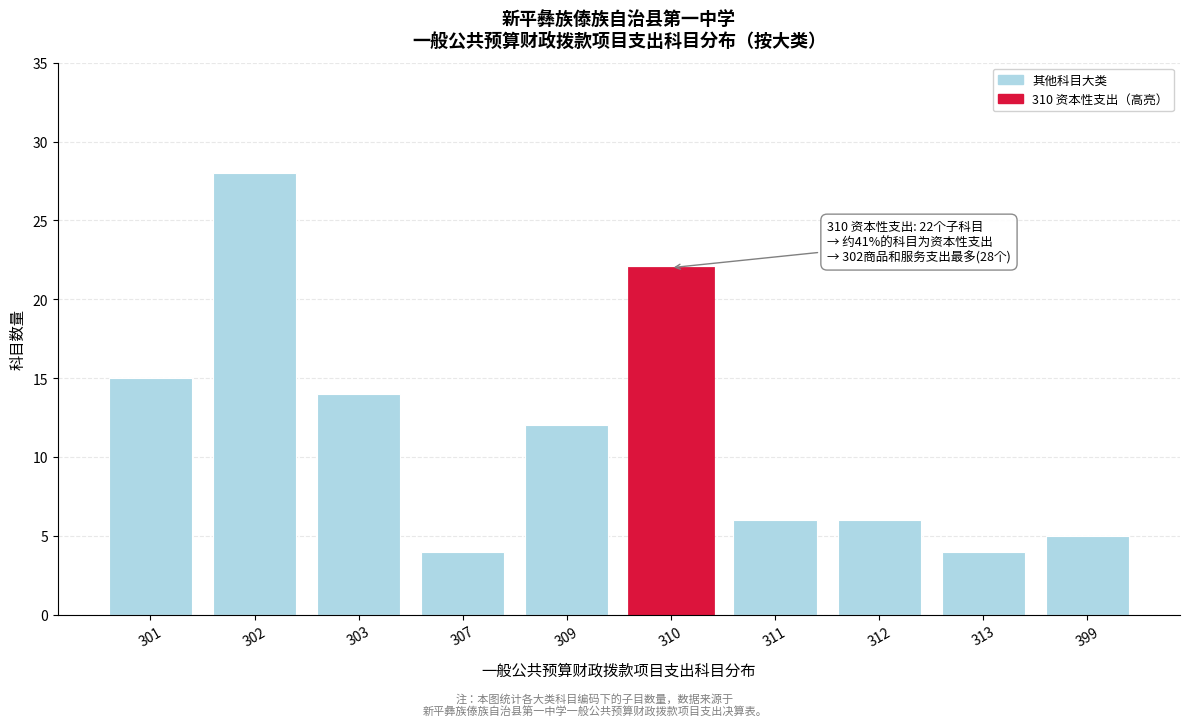

Reading left to right, extract all data points from this chart.

301=15	302=28	303=14	307=4	309=12	310=22	311=6	312=6	313=4	399=5